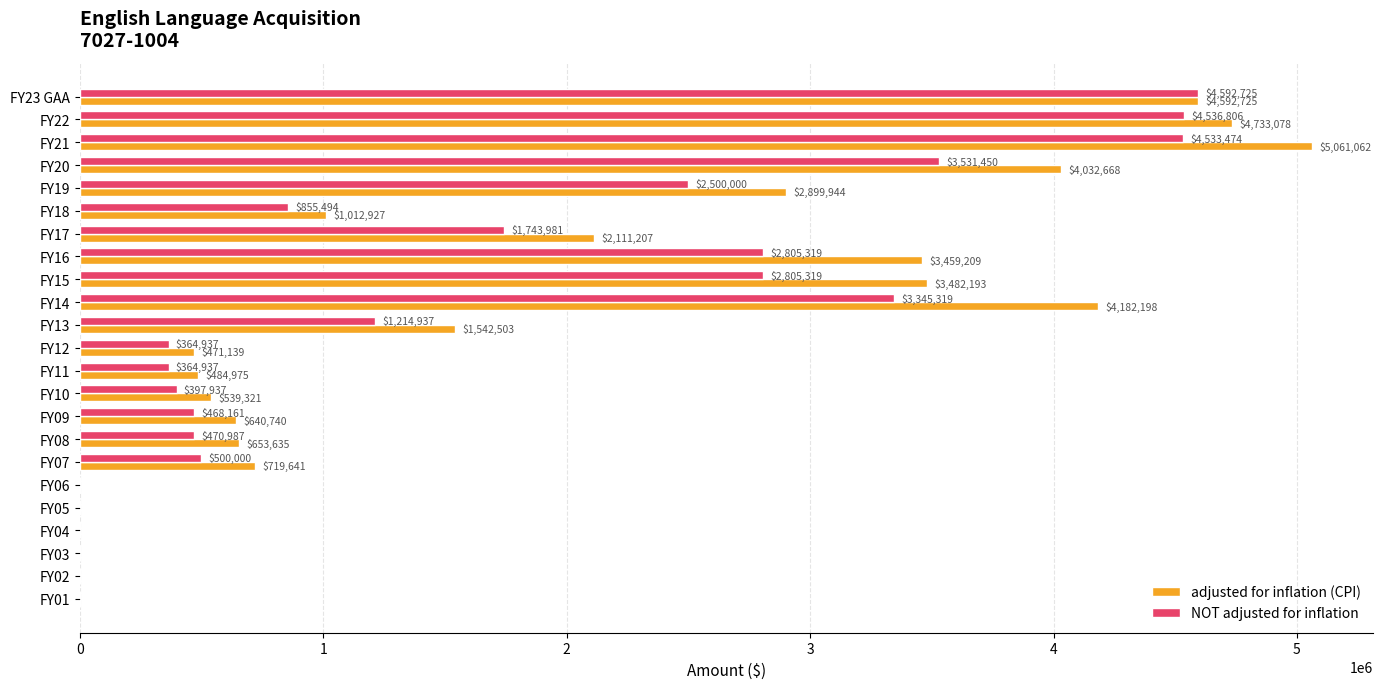

What is the sum of all NOT adjusted for inflation values?

35031783